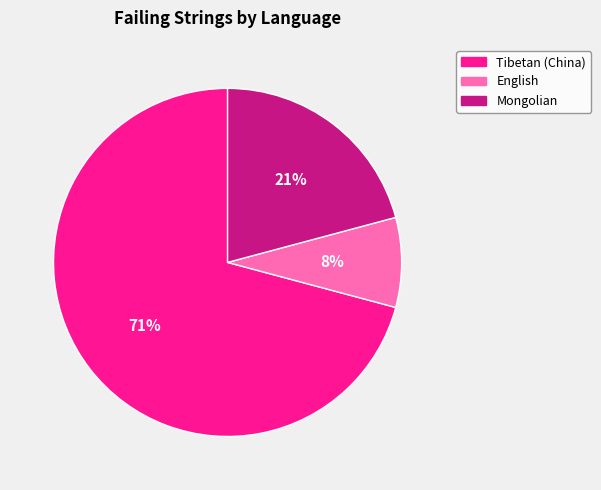

Is there a majority slice in this chart?

Yes